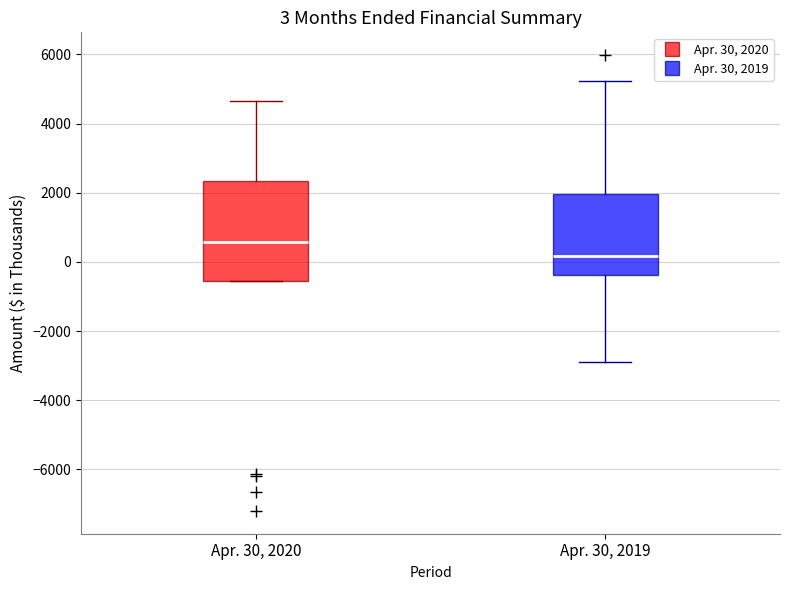

Which box has the lowest median line?

Apr. 30, 2019